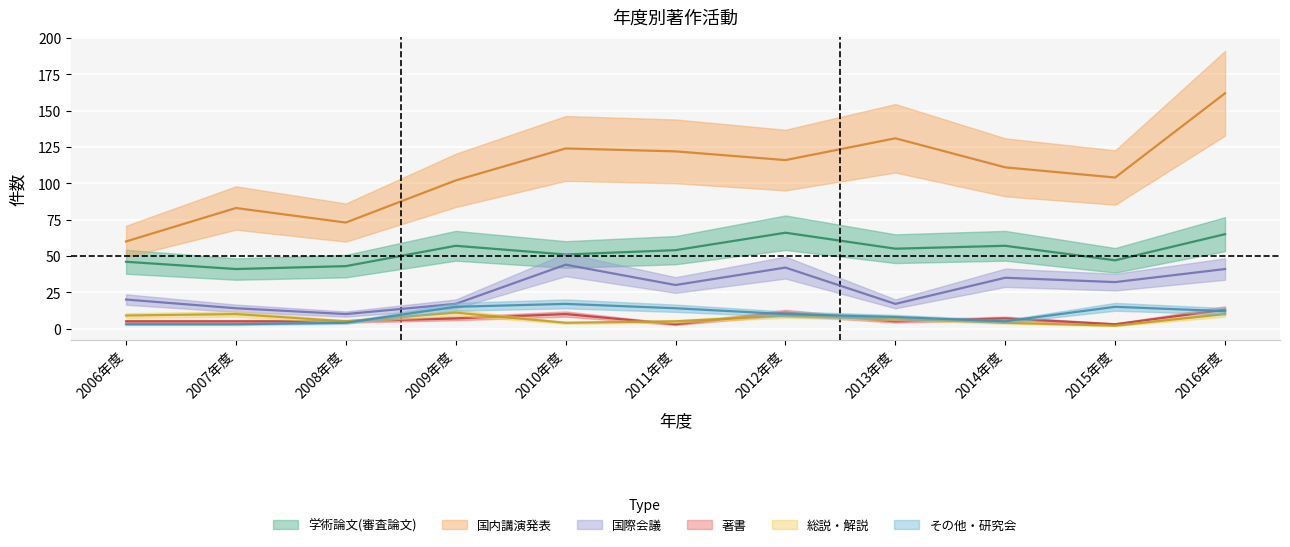

Reading left to right, extract all data points from this chart.

学術論文(審査論文): 46	41	43	57	51	54	66	55	57	47	65
国内講演発表: 60	83	73	102	124	122	116	131	111	104	162
国際会議: 20	14	10	17	44	30	42	17	35	32	41
著書: 5	5	5	7	10	3	11	5	7	3	13
総説・解説: 9	10	5	11	4	5	9	7	4	2	10
その他・研究会: 3	3	4	15	17	14	10	8	5	15	12